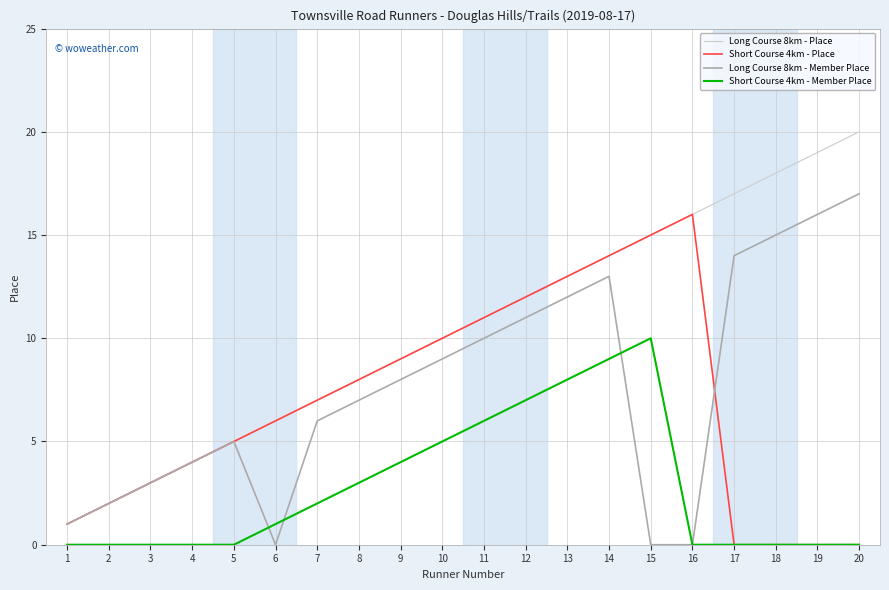

The value of Long Course 8km - Member Place at 2 is 2. True or false?

True